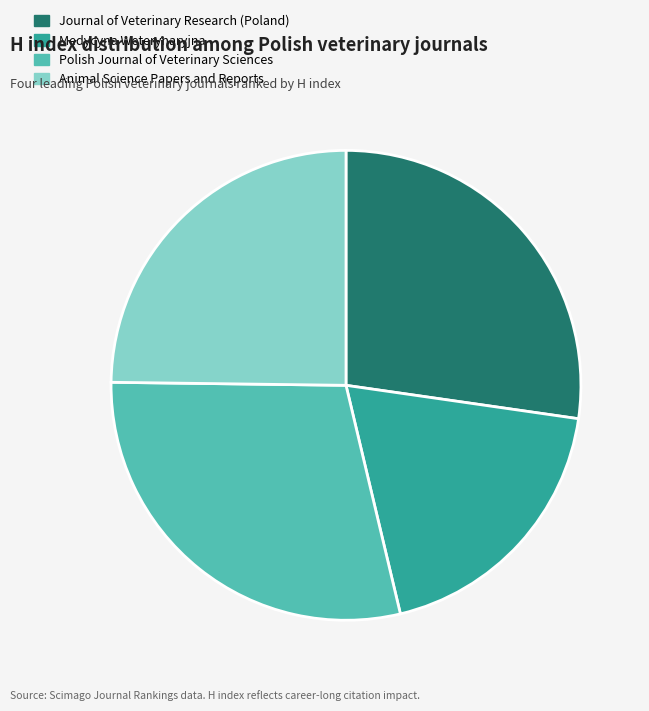

Do Polish Journal of Veterinary Sciences and Animal Science Papers and Reports together represent more than half of the pie?

Yes